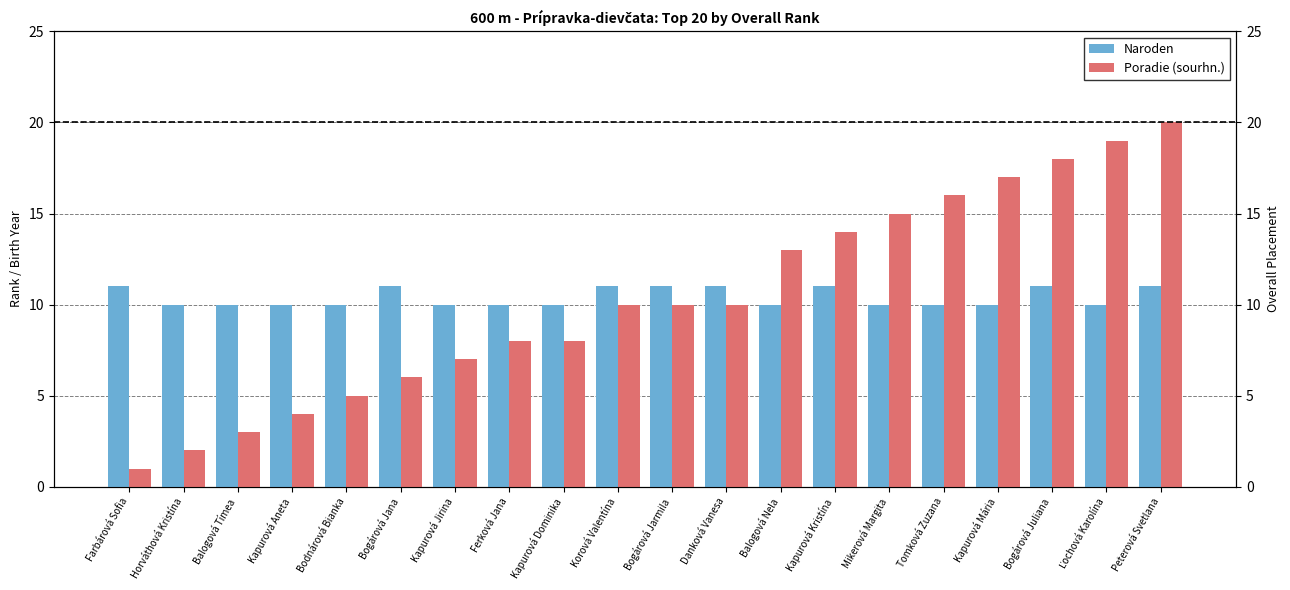

Is it true that Naroden equals 6 at Bogárová Juliana?

False